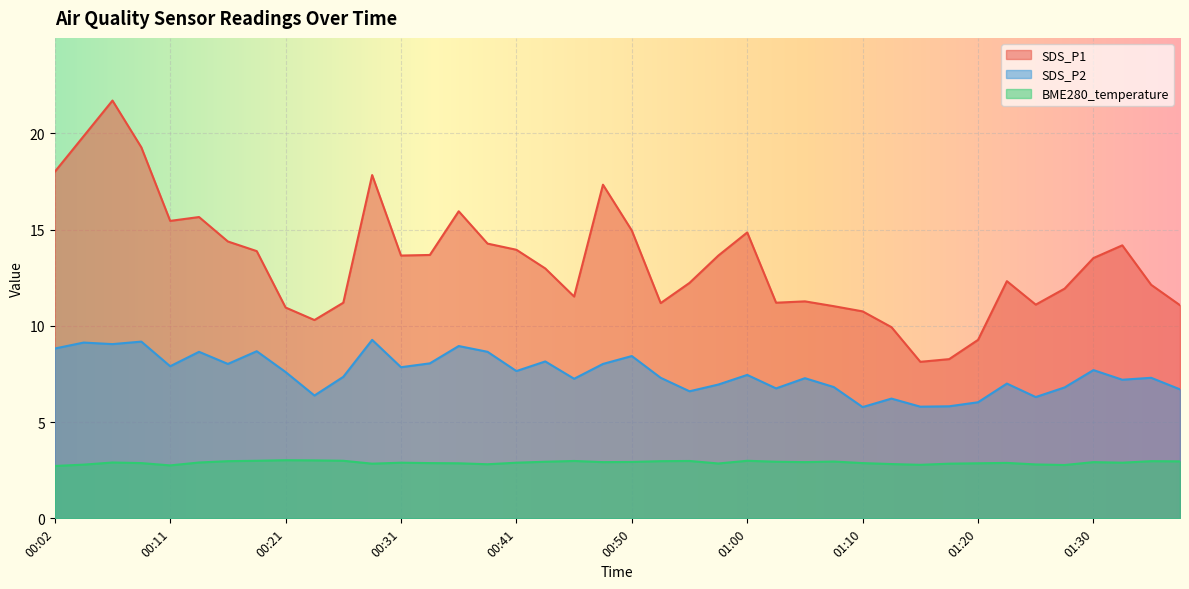

Read the SDS_P1 value at 01:05.

11.3